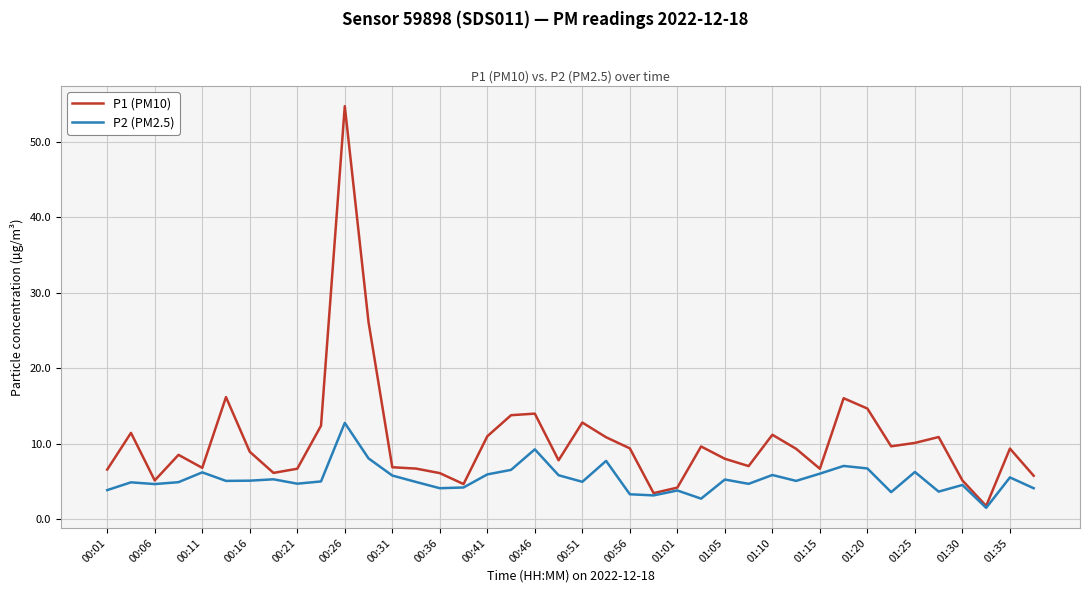

How many lines are shown in the chart?

2